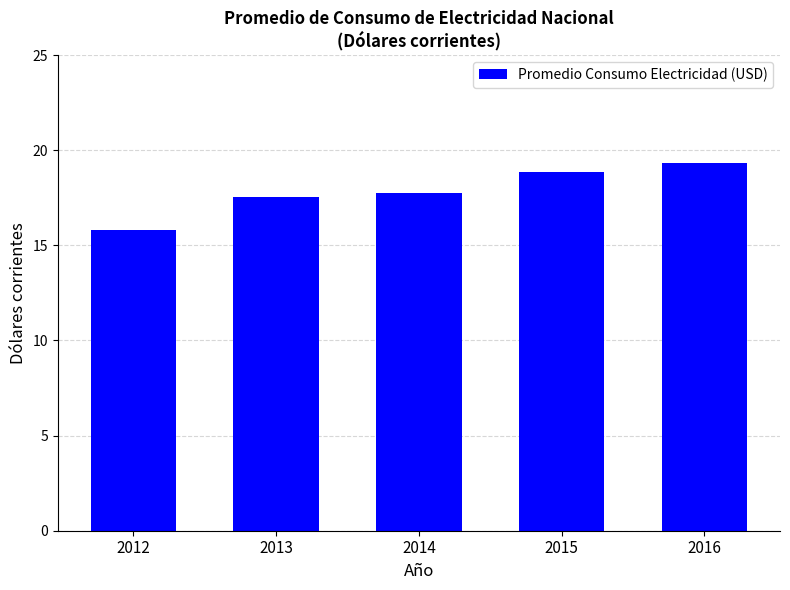

Does the chart contain stacked bars?

No